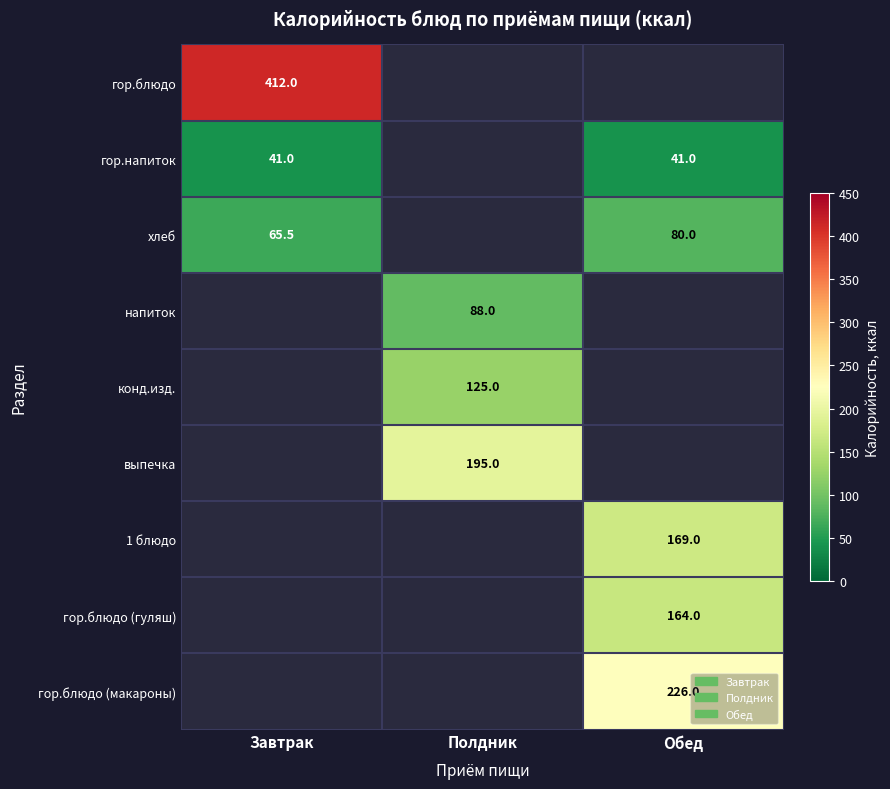

The value of гор.напиток at Обед is 13.6. True or false?

False